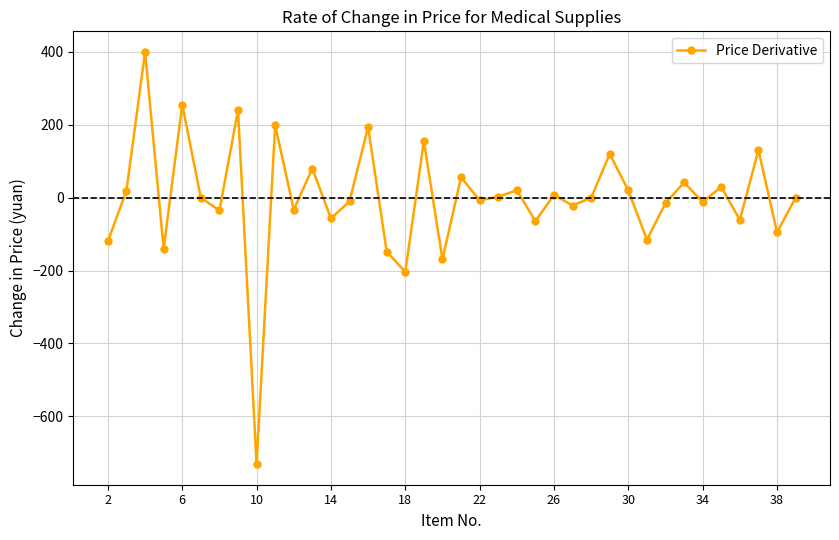

What is the value of the 26th point from the left?

-21.5